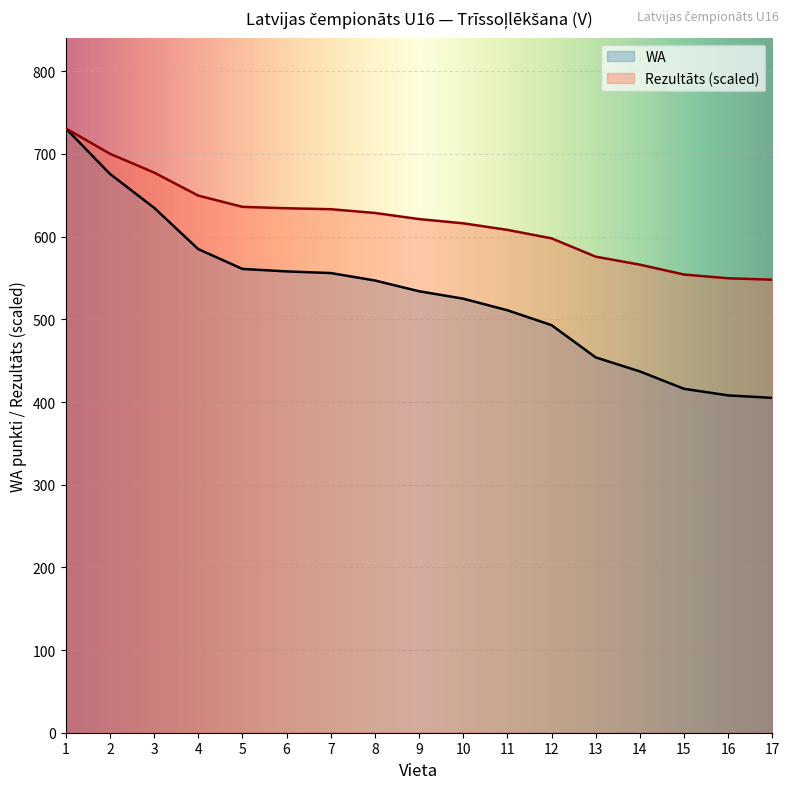

How many data points in Rezultāts are less than 621?

8